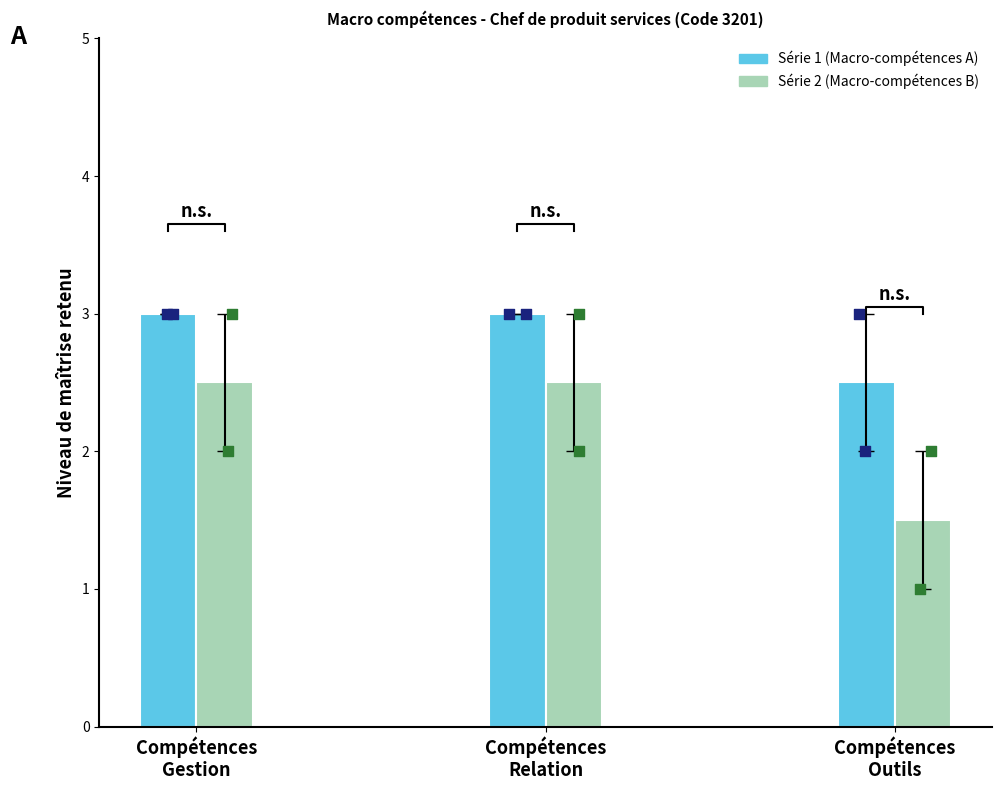

Is the value of Série 1 (Macro-compétences A) at Compétences
Outils greater than the value of Série 2 (Macro-compétences B) at Compétences
Outils?

Yes